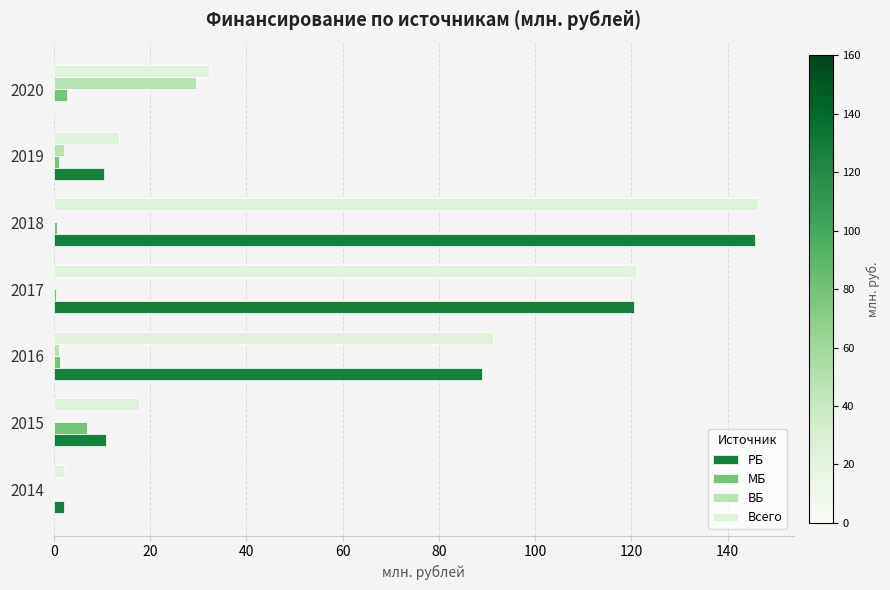

Which series changed the most between 2014 and 2015?

Всего